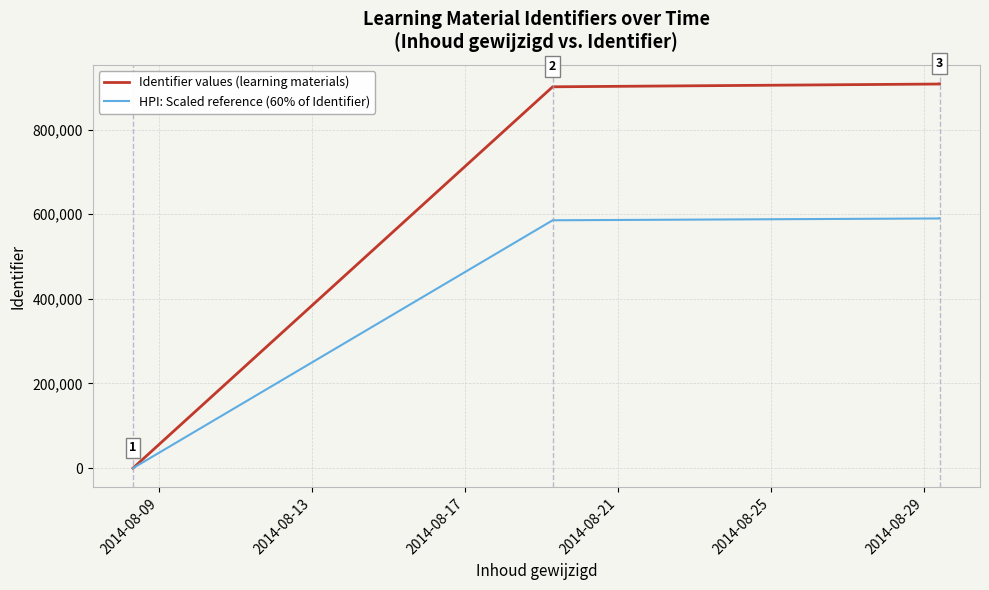

What is the sum of all HPI: Scaled reference (60% of Identifier) values?

2355460.9